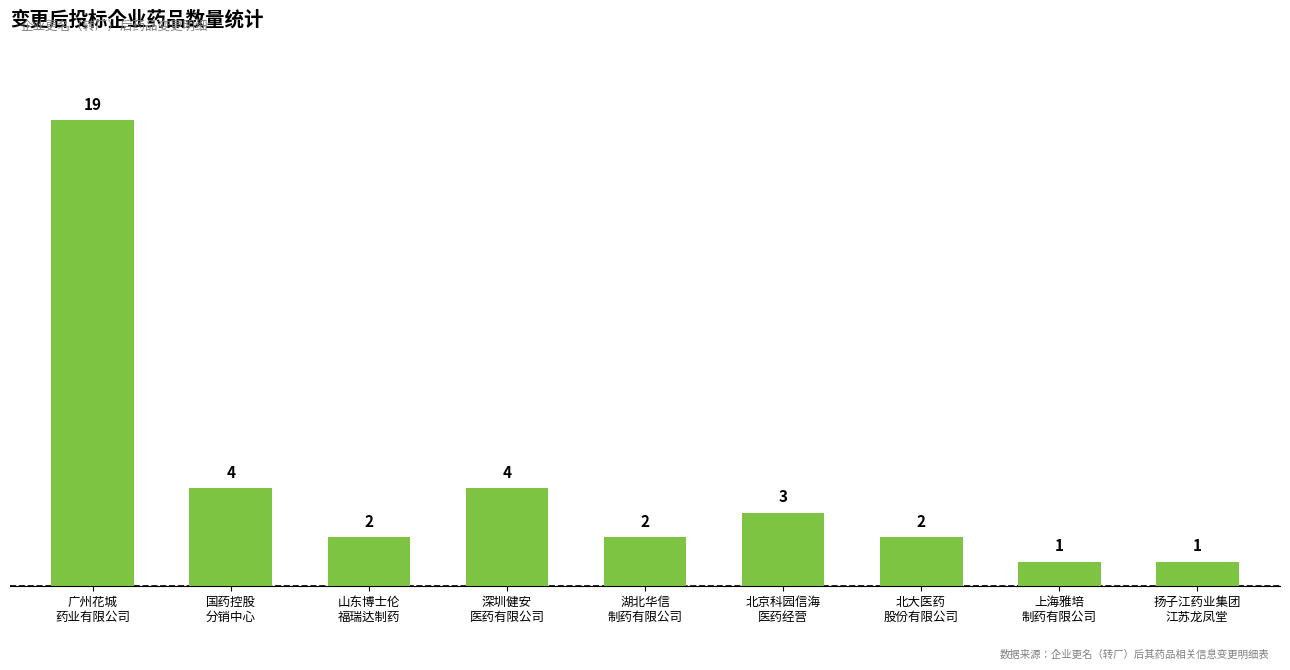

Between 山东博士伦
福瑞达制药 and 北京科园信海
医药经营, which is larger?

北京科园信海
医药经营